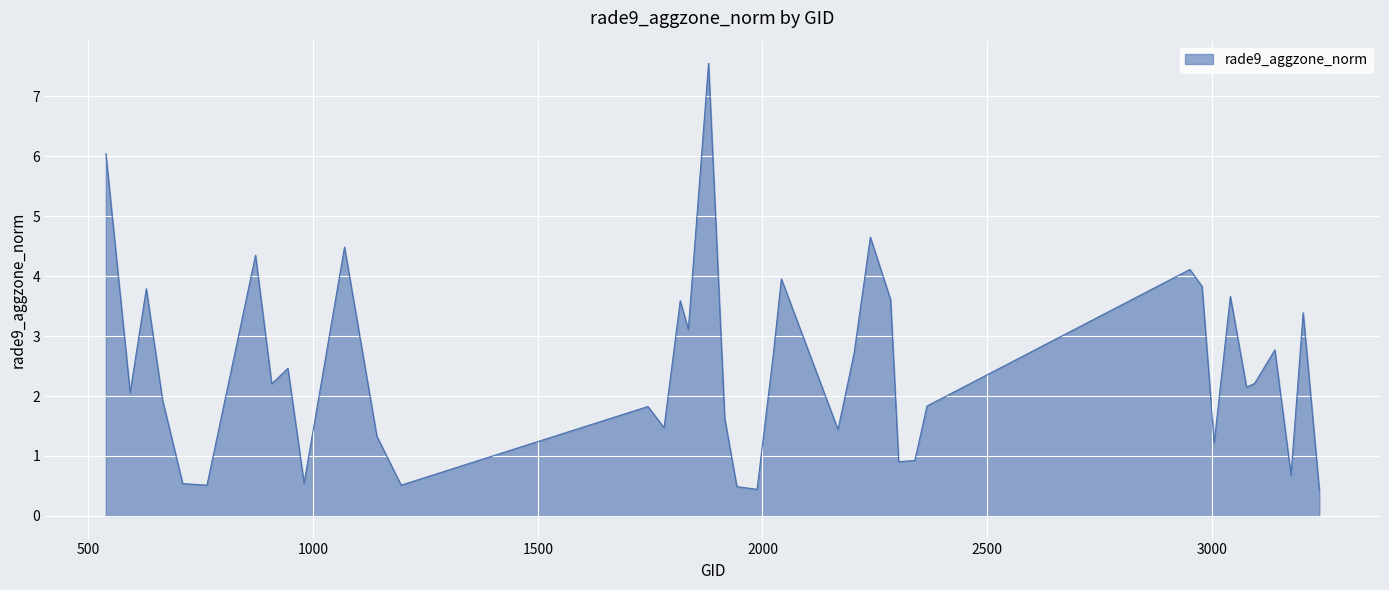

What is the smallest value displayed?

0.4